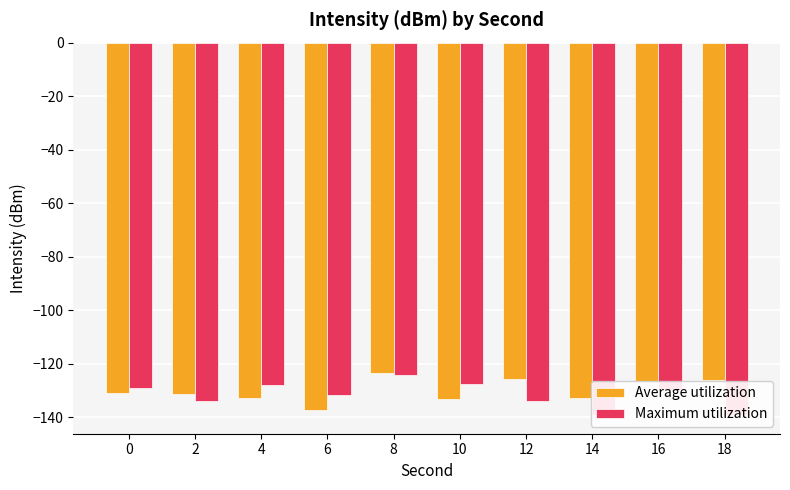

Reading left to right, transcribe all the data shown in this chart.

Average utilization: -131.1	-131.4	-132.6	-137.2	-123.5	-133.2	-125.6	-132.7	-126.4	-126.1
Maximum utilization: -128.9	-133.8	-127.9	-131.7	-124.0	-127.4	-134.0	-139.2	-129.8	-139.0